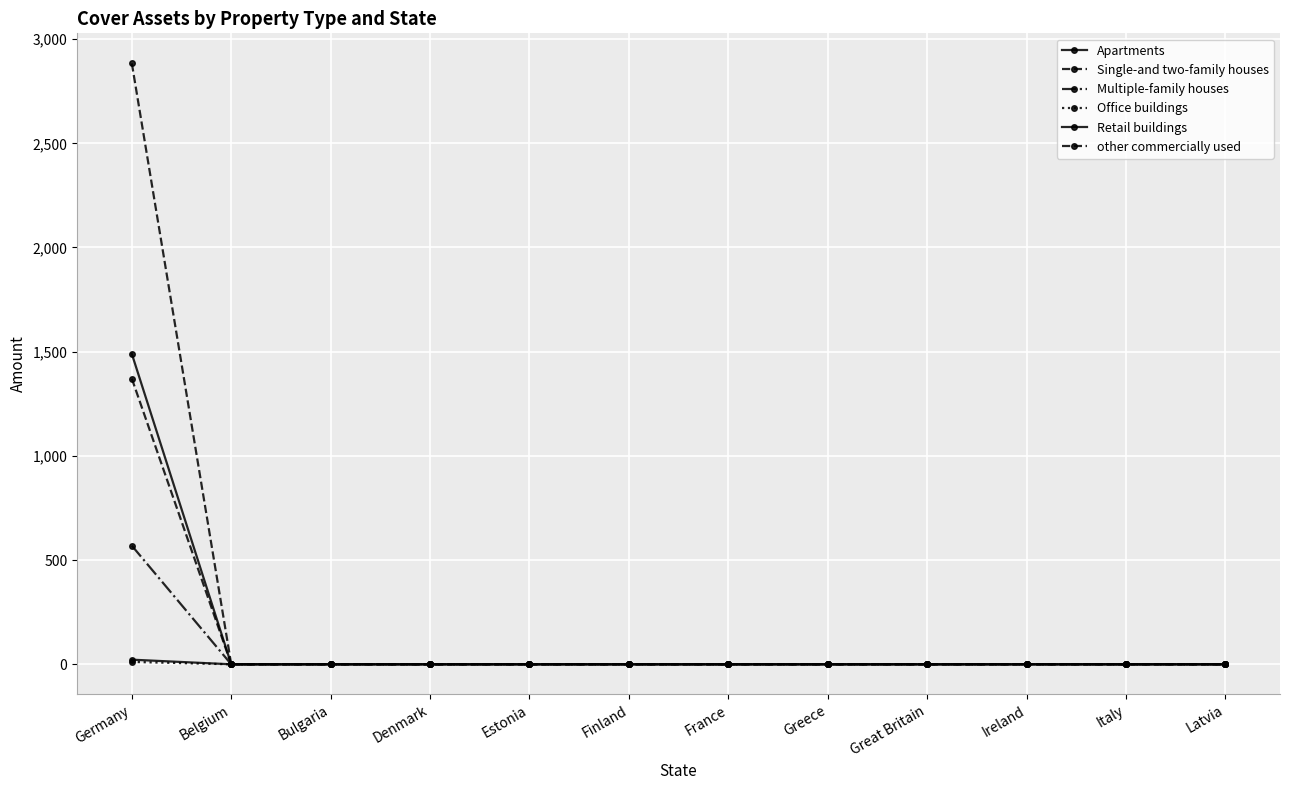

The Multiple-family houses series shows 241.6 at Bulgaria. True or false?

False